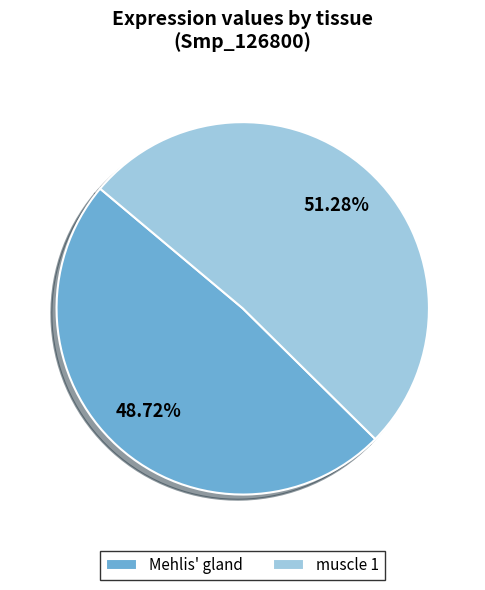

To the nearest percent, what is the average slice percentage?

50%